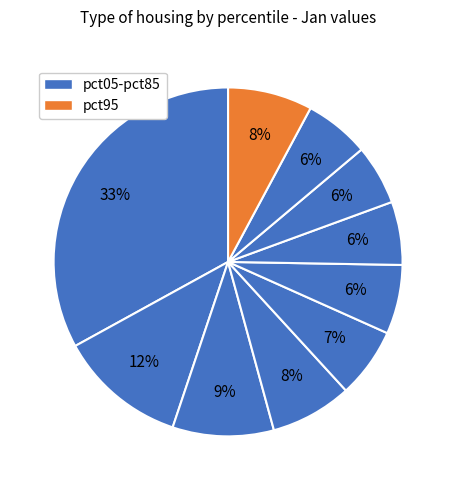

To the nearest percent, what is the average slice percentage?

10%